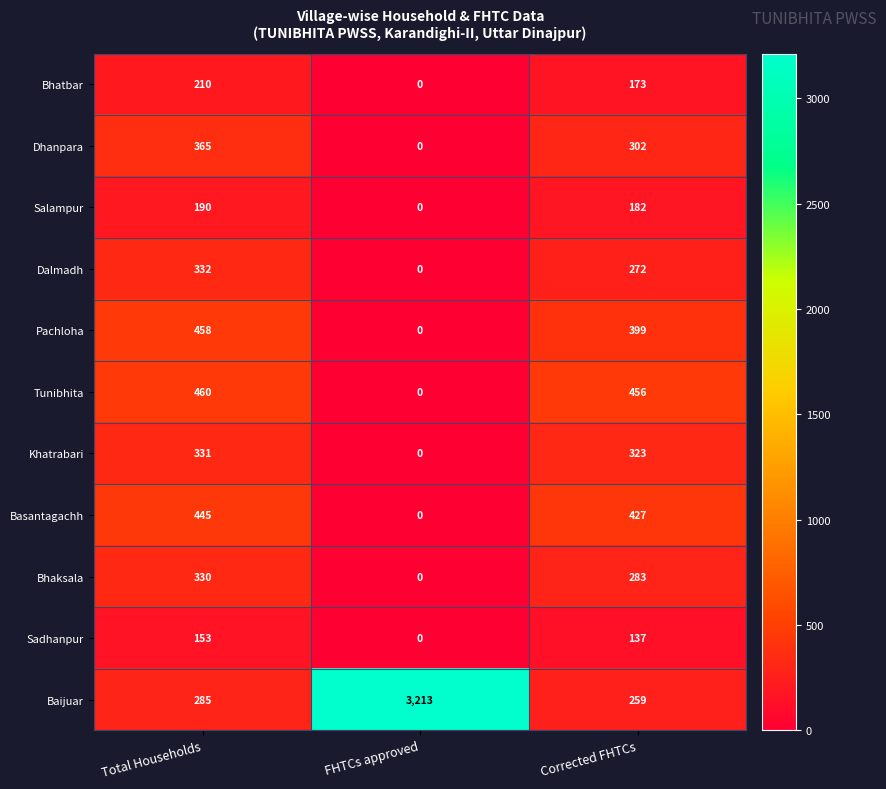

What is the sum of all Khatrabari values?

654